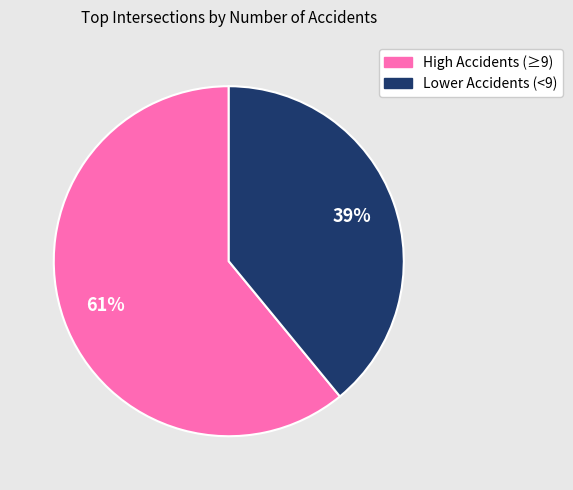

To the nearest percent, what is the difference between the largest and smallest slice percentages?

22%